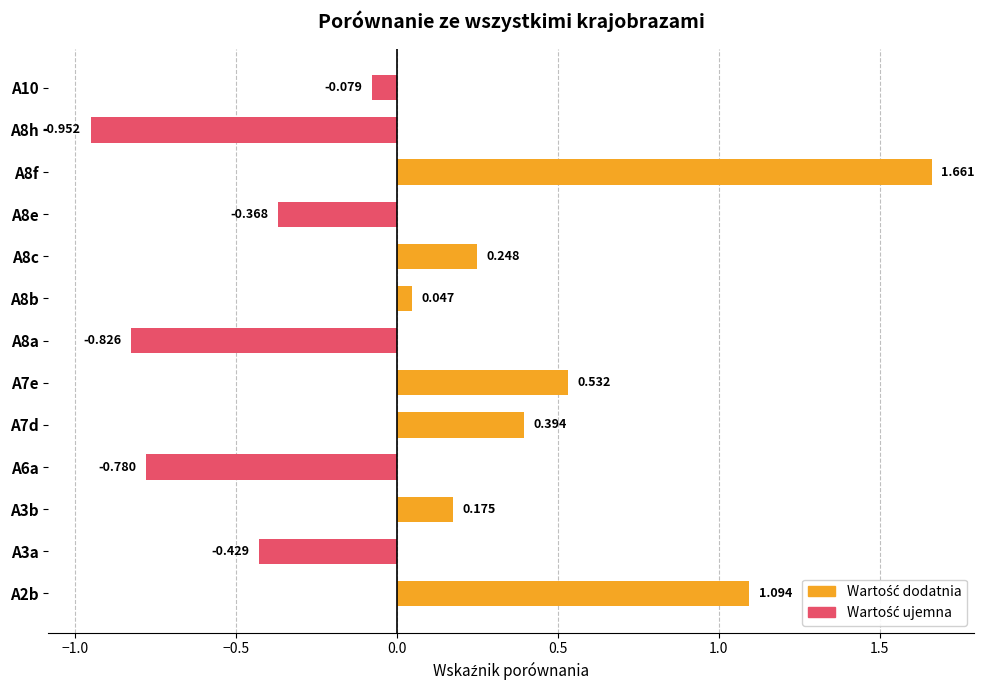

List the labels in order of value, largest first.

A8f, A2b, A7e, A7d, A8c, A3b, A8b, A10, A8e, A3a, A6a, A8a, A8h